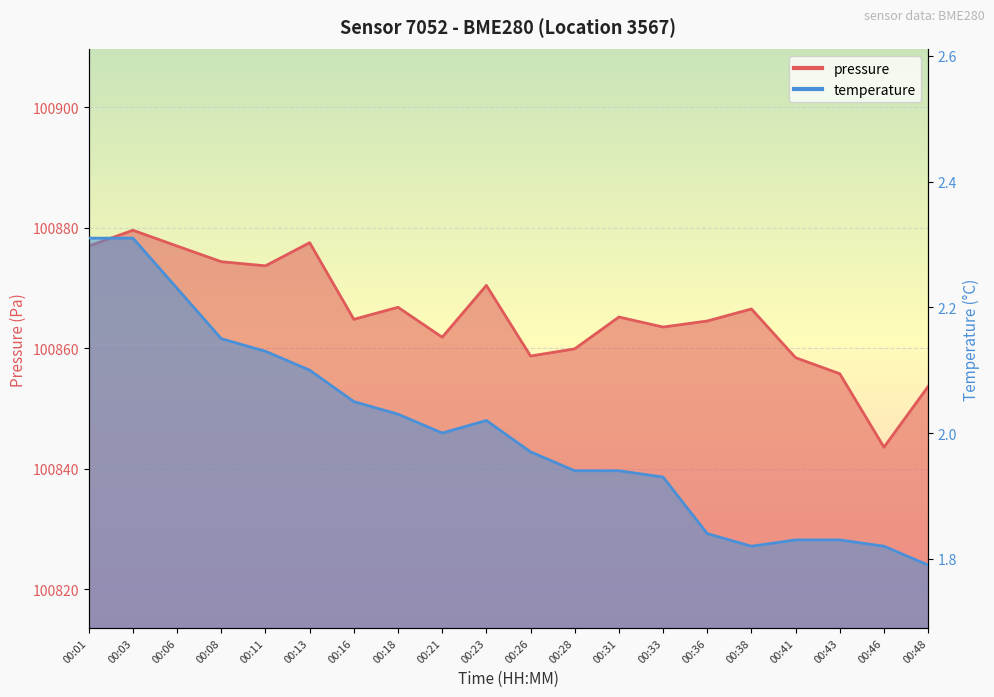

What is the sum of all temperature values?

40.0